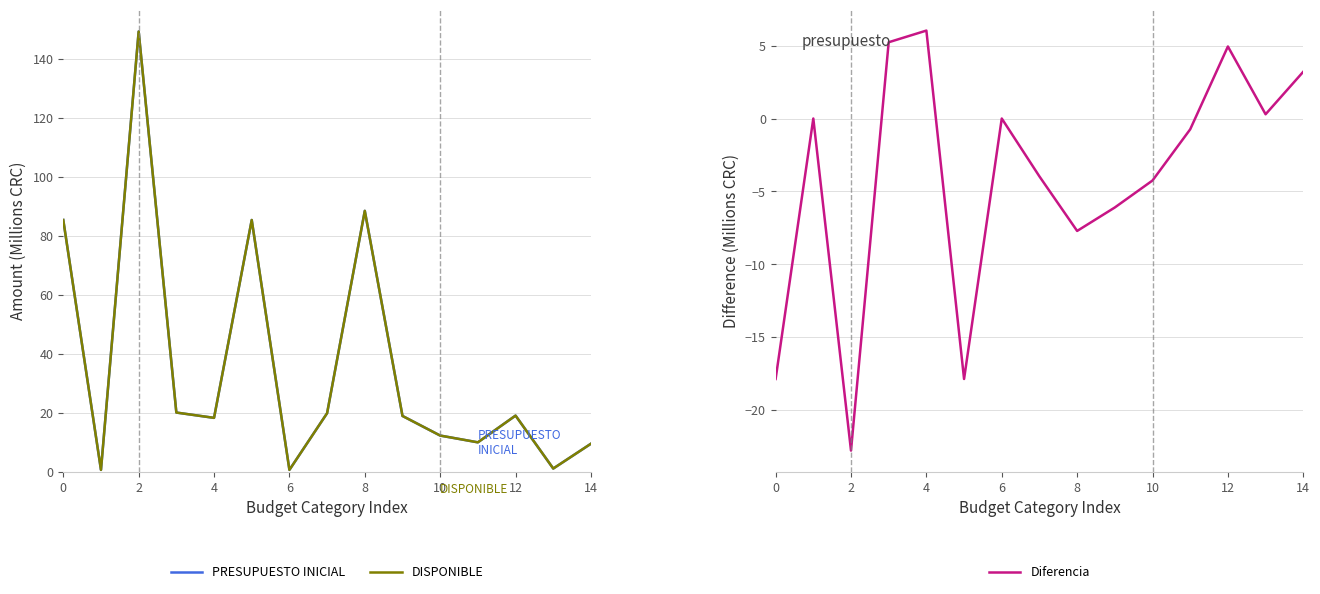

True or false: DISPONIBLE and PRESUPUESTO INICIAL cross at least once.

False